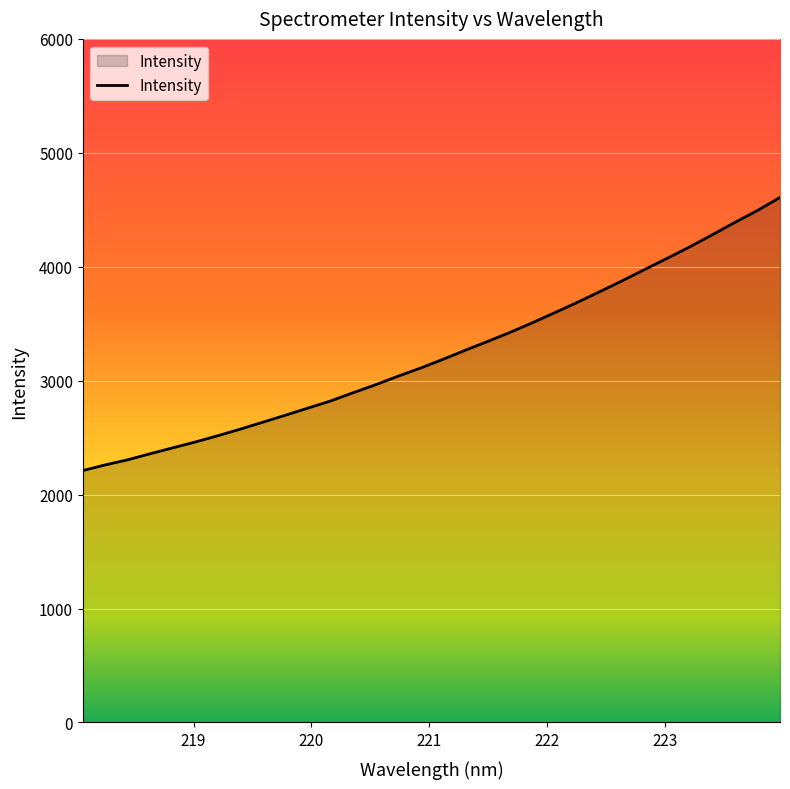

What is the smallest value displayed?

2211.1